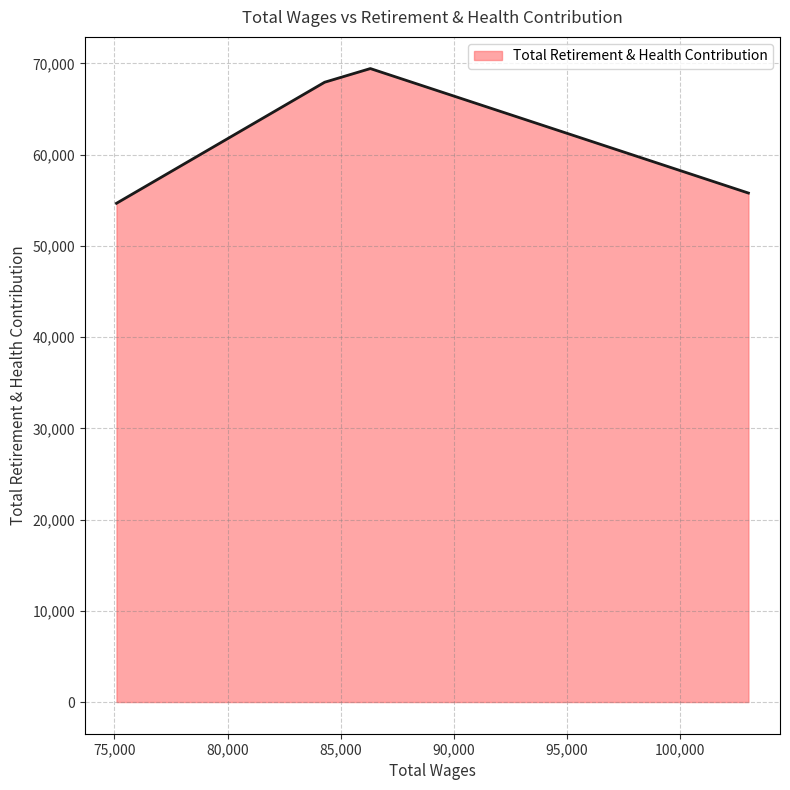

True or false: there are more than 1 points higher than both neighbors.

False